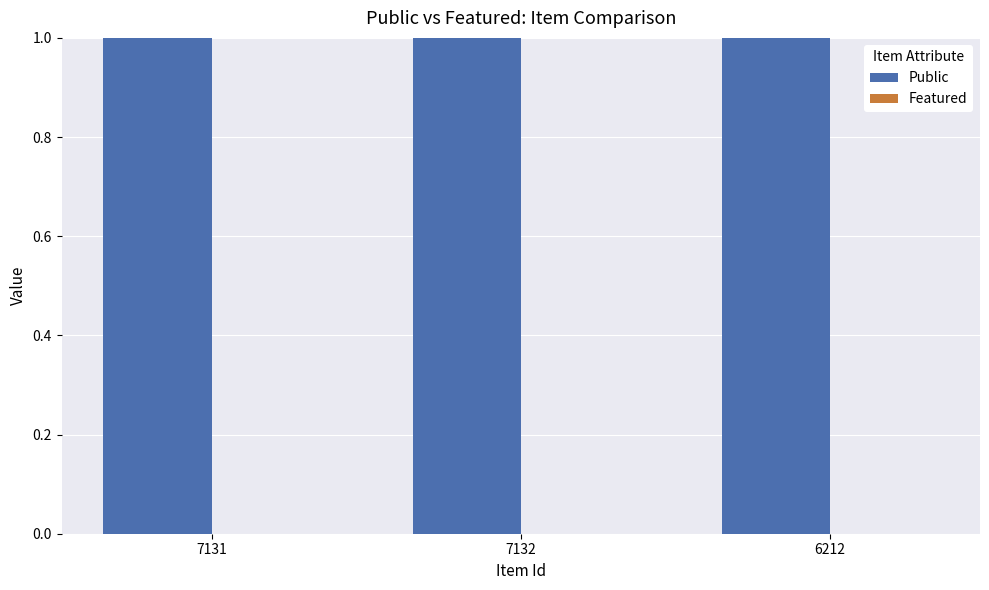

At which category is the sum across all series the highest?

7131